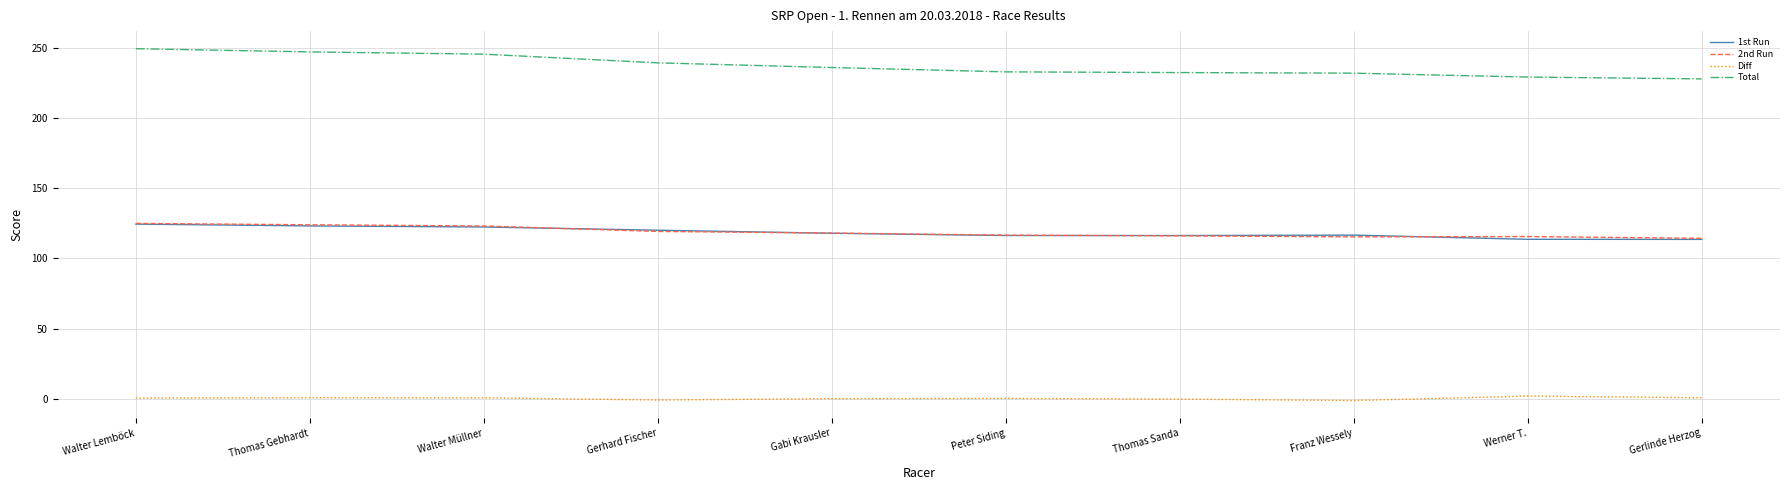

True or false: Diff and 2nd Run cross at least once.

False